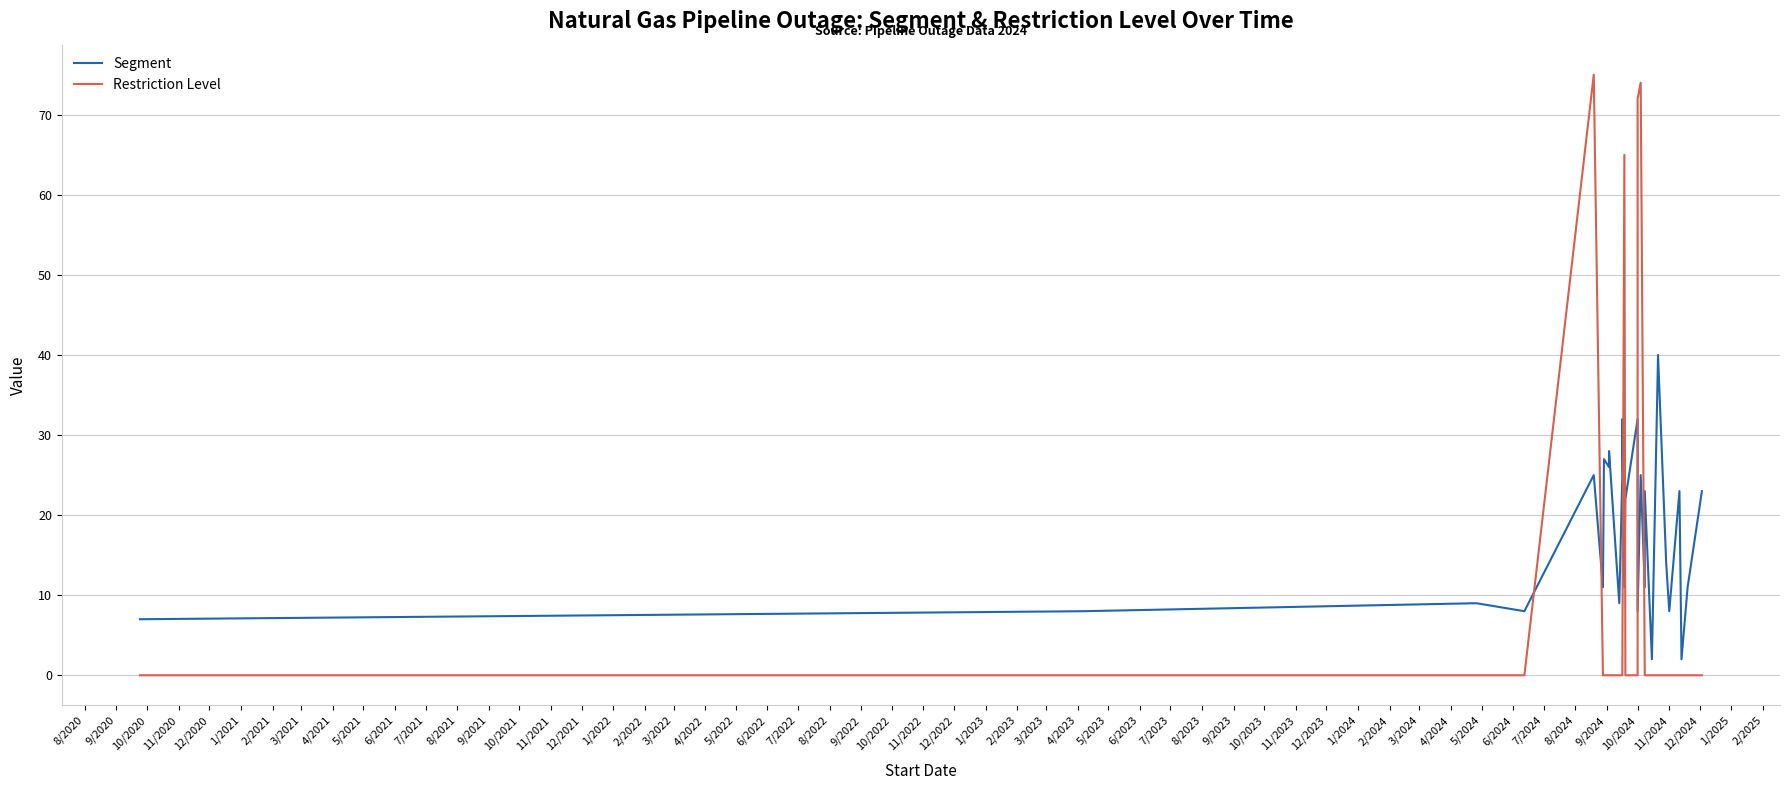

What is the average value of the Restriction Level series?

11